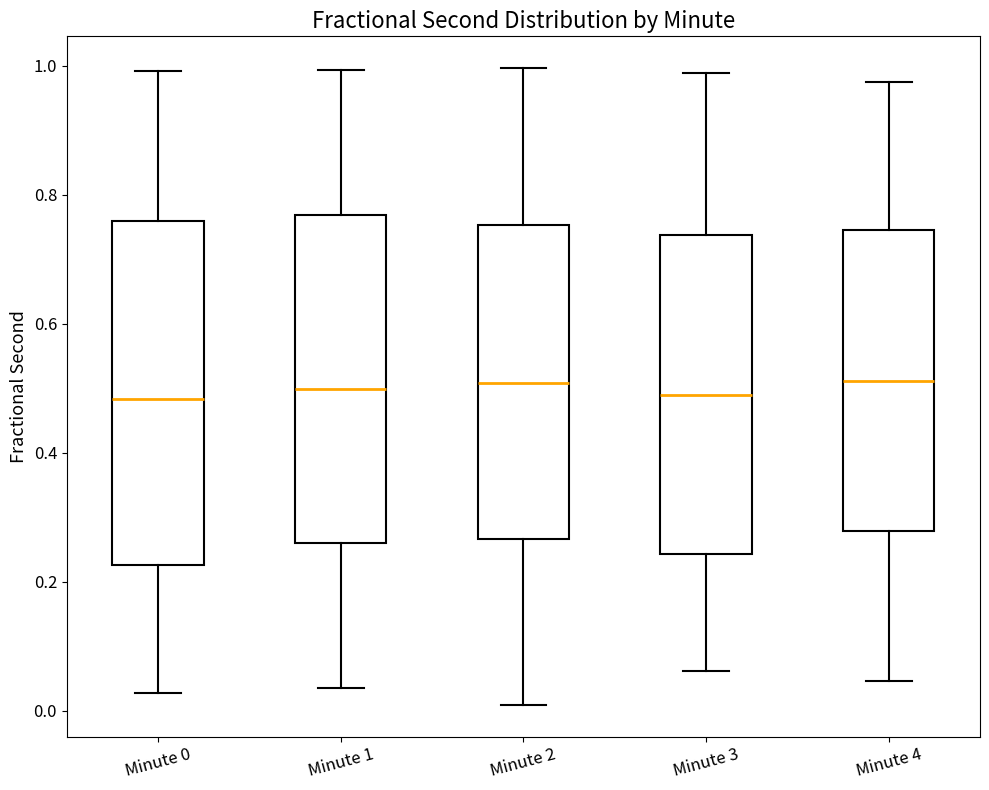

Reading left to right, read every box against the y-axis: the position of its median line, the range the box covers, and the ends of its whiskers. The values are not printed on the chart, so give them approximately, as read against the axis.

Minute 0: median 0.48, box 0.22 to 0.76, whiskers 0.02 to 1.00
Minute 1: median 0.50, box 0.26 to 0.76, whiskers 0.04 to 1.00
Minute 2: median 0.50, box 0.26 to 0.76, whiskers 0.00 to 1.00
Minute 3: median 0.48, box 0.24 to 0.74, whiskers 0.06 to 0.98
Minute 4: median 0.52, box 0.28 to 0.74, whiskers 0.04 to 0.98